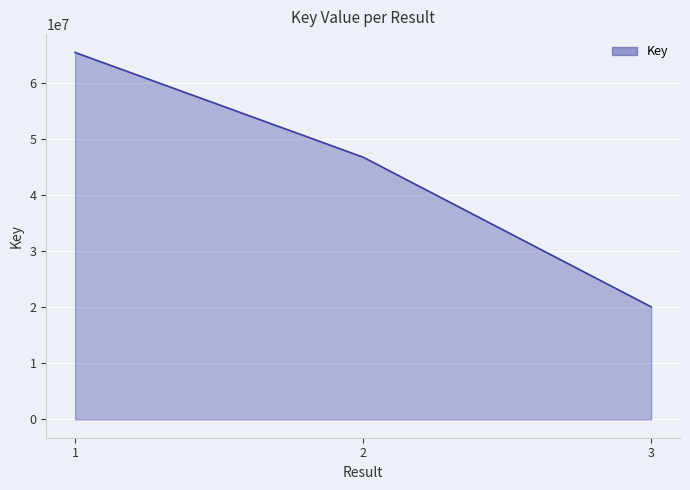

List the labels in order of value, largest first.

1, 2, 3